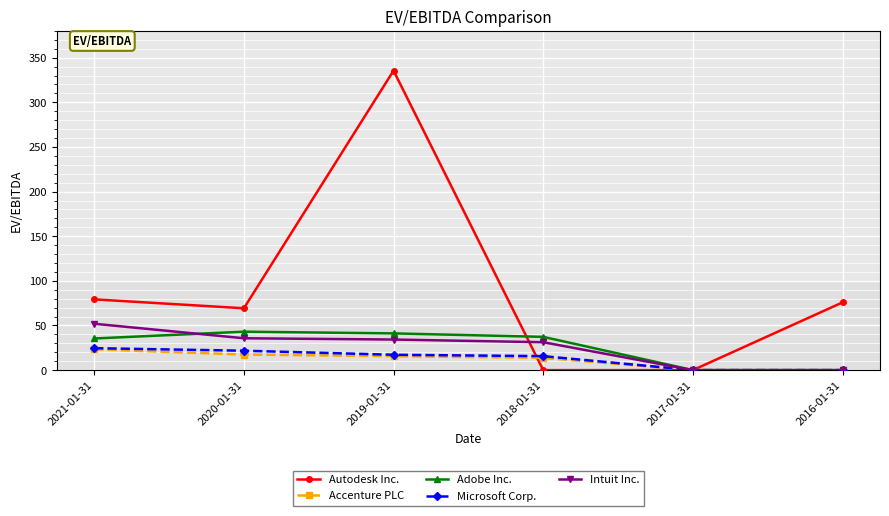

What are all the series names shown in the legend?

Autodesk Inc., Accenture PLC, Adobe Inc., Microsoft Corp., Intuit Inc.